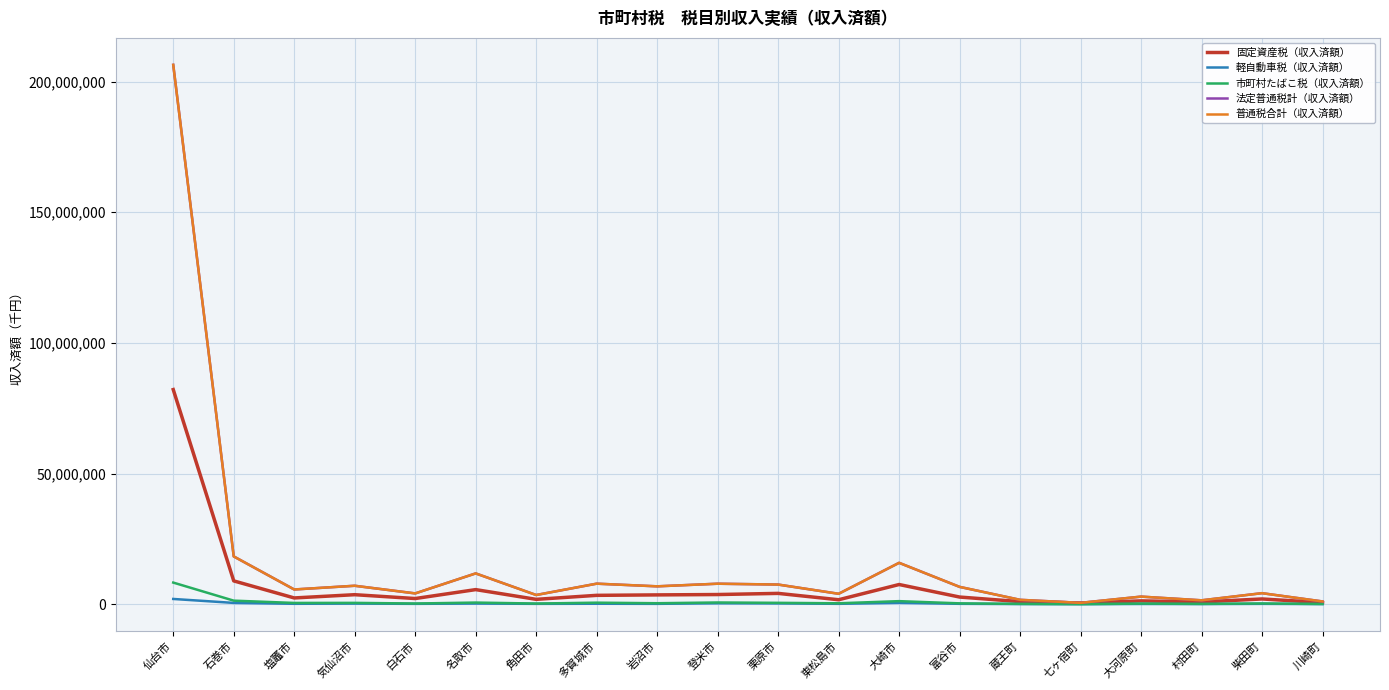

Which series changed the most between 白石市 and 岩沼市?

法定普通税計（収入済額）